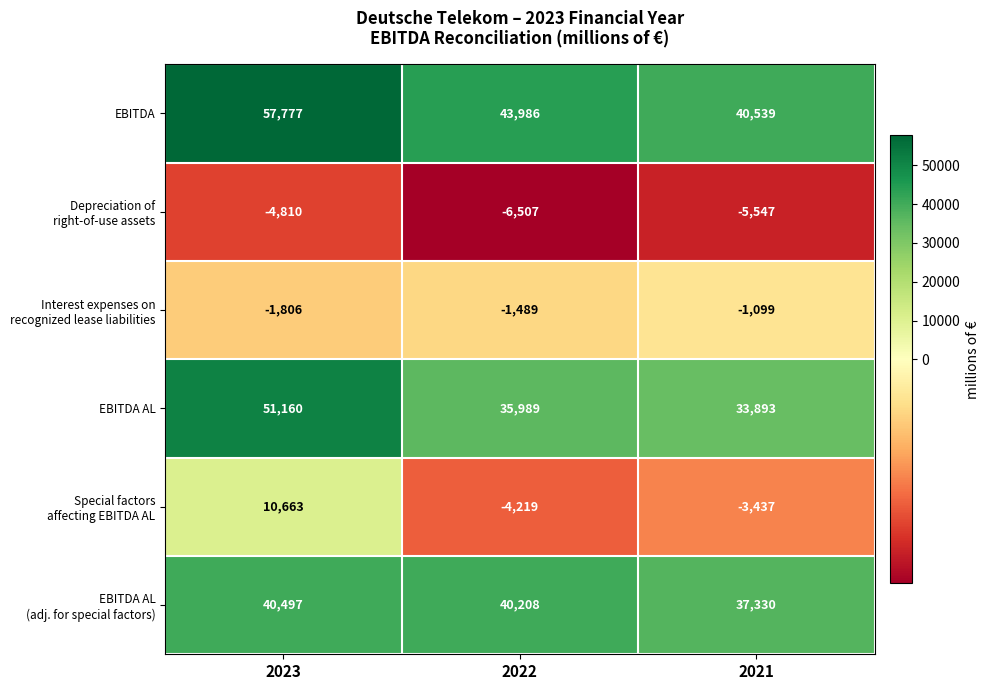

Is it true that EBITDA equals 9863 at 2021?

False